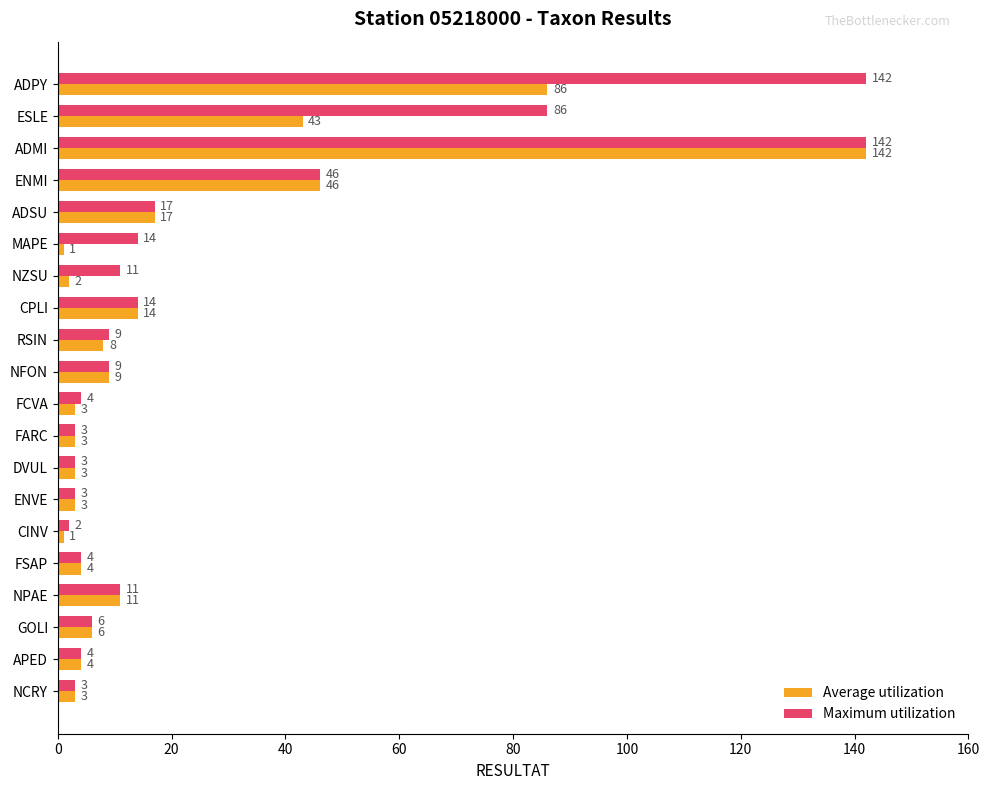

Is it true that Average utilization equals 86 at ADPY?

True